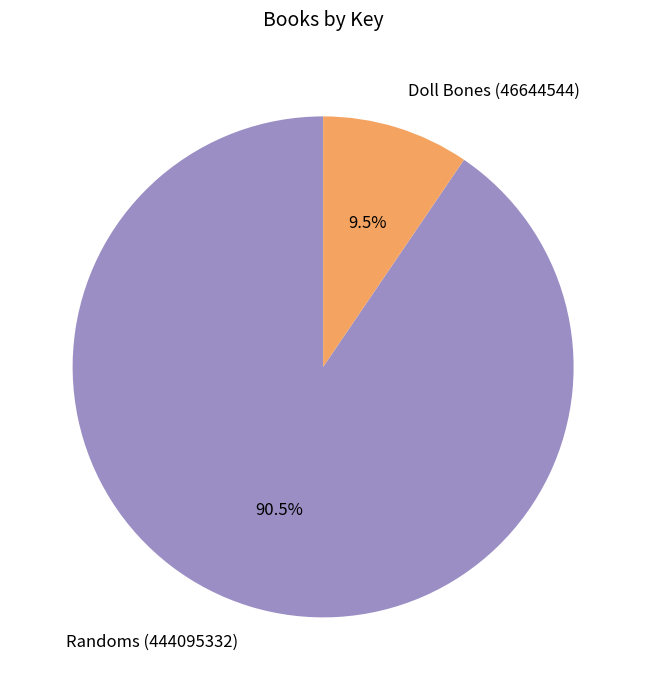

What is the majority slice?

Randoms (444095332)